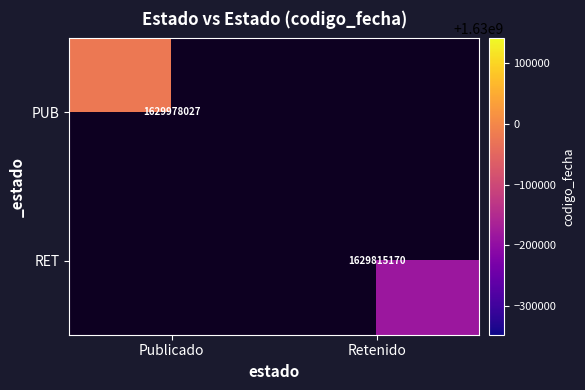

Is it true that PUB equals 1629978027 at Publicado?

True